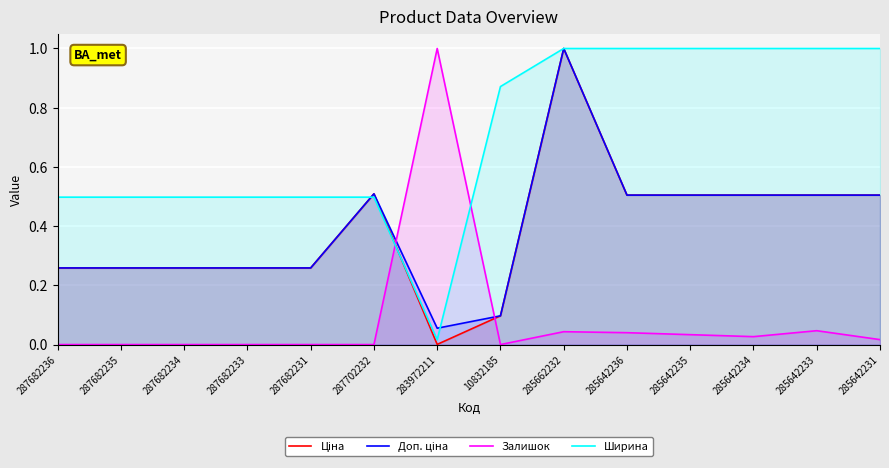

True or false: Ціна has more than 0 interior local peaks.

True